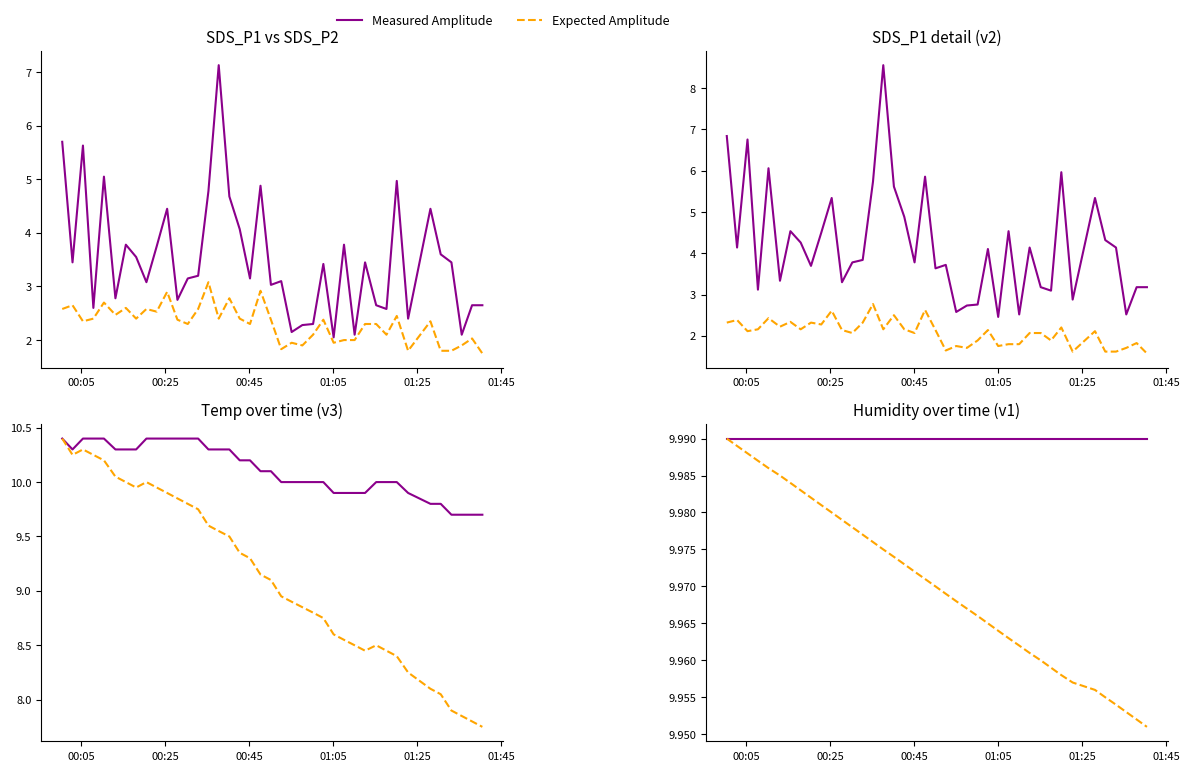

What is the difference between the maximum and minimum values in the SDS_P2 series?

1.2